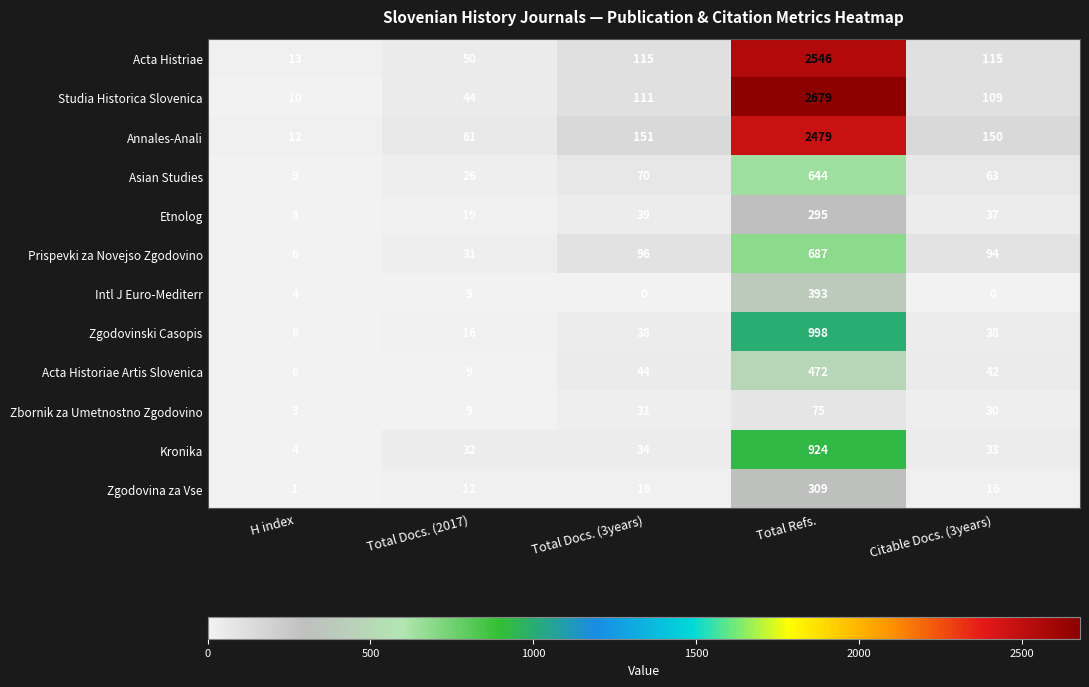

How many data points does each series have?

5